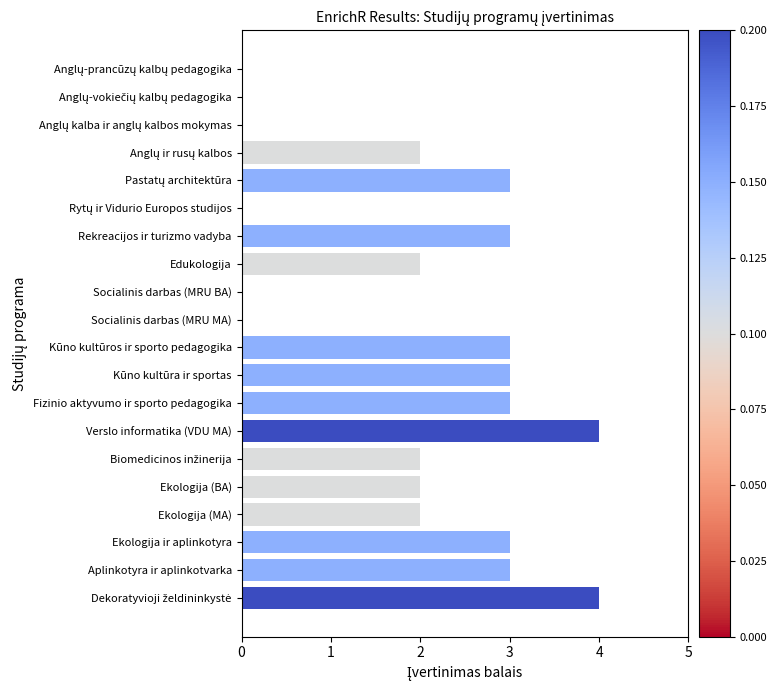

What is the maximum value shown in the chart?

4